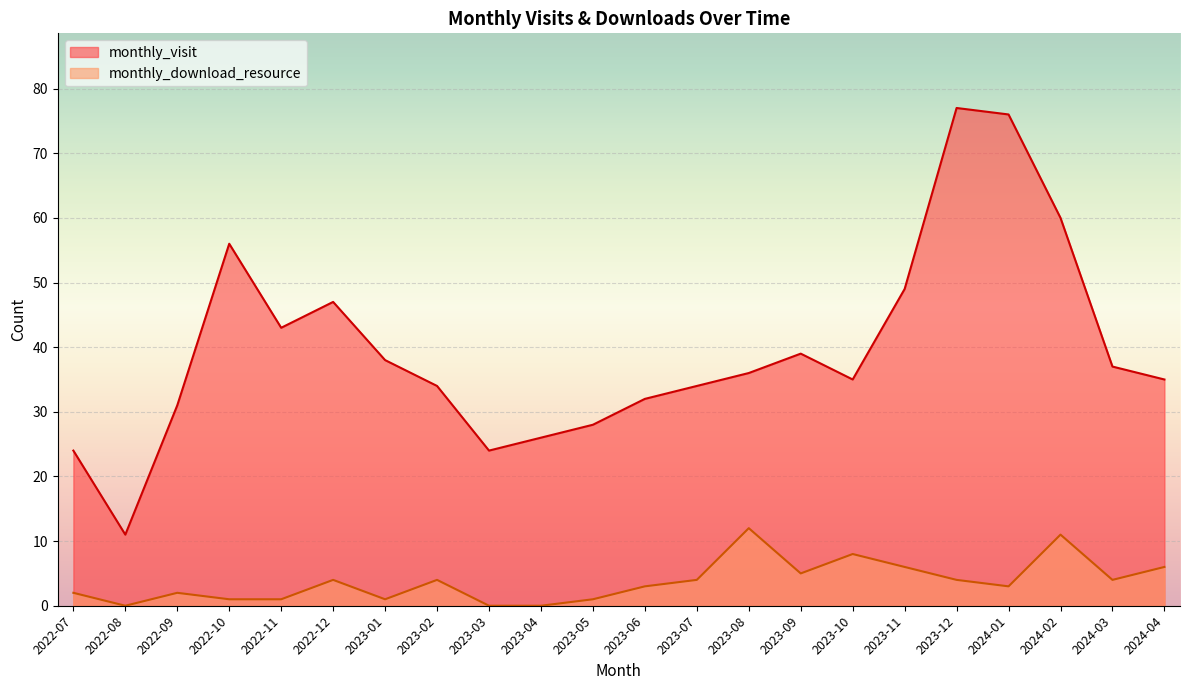

Which series has the largest range (max minus min)?

monthly_visit